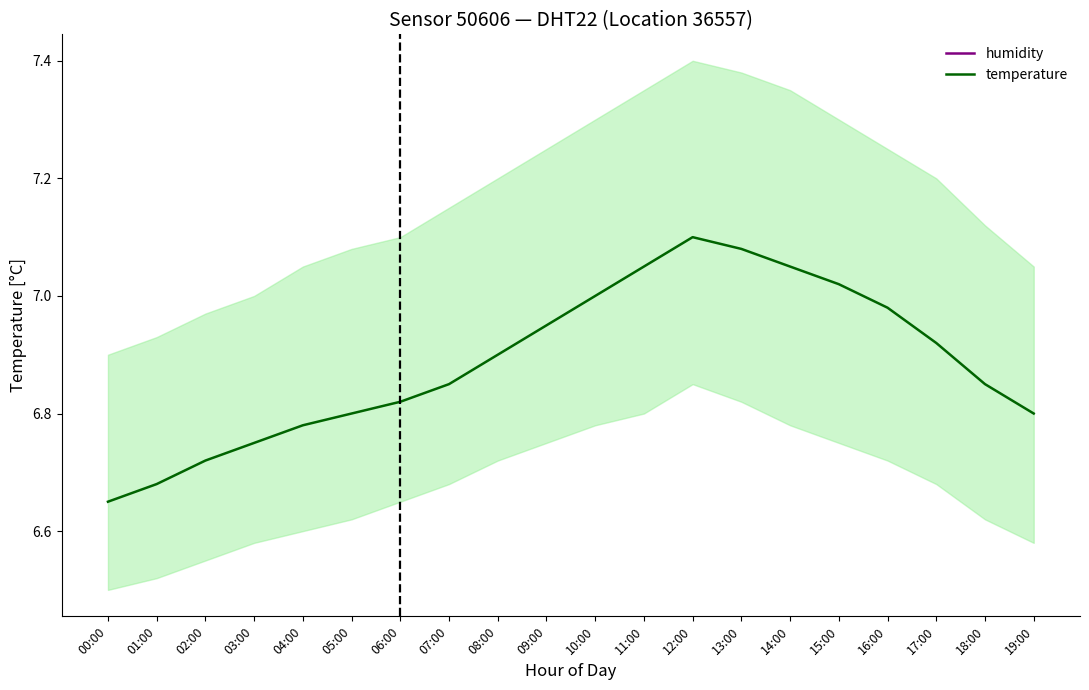

Which label corresponds to the smallest value in the chart?

00:00